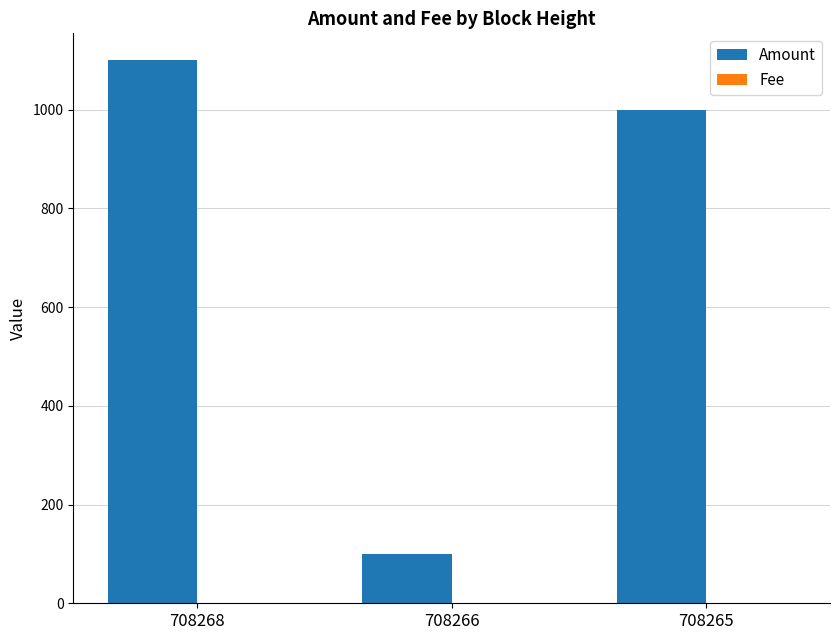

How many groups of bars are there?

3